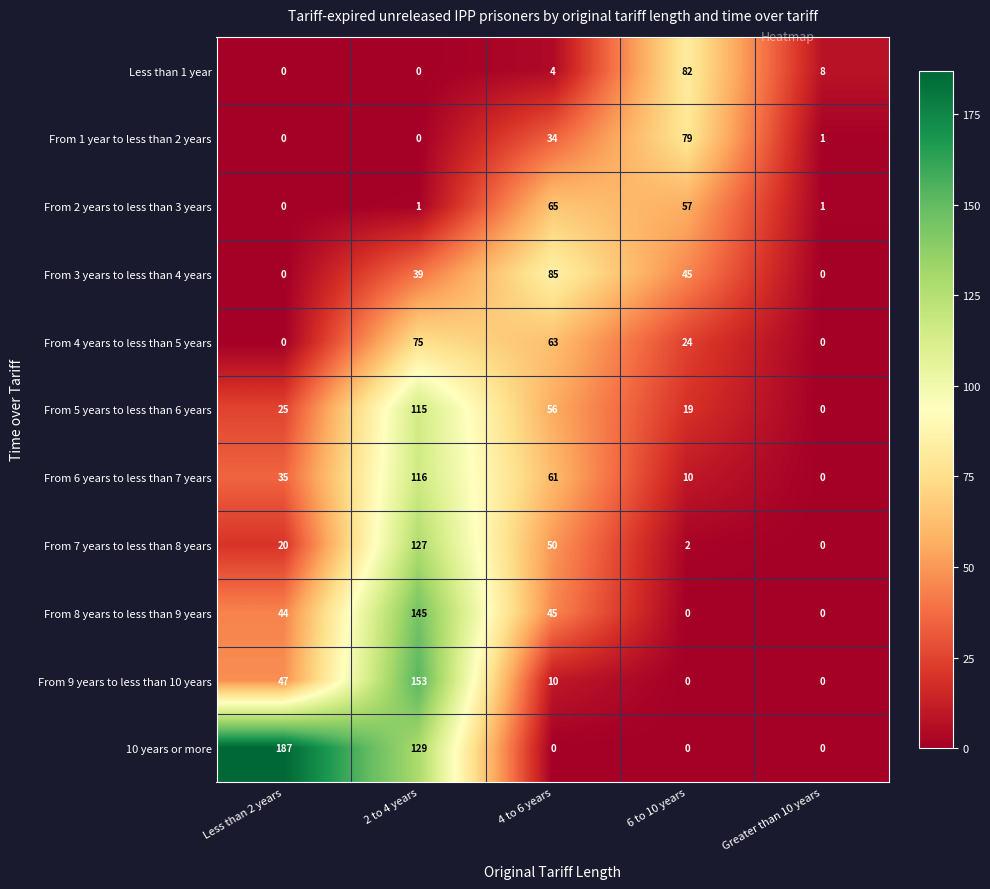

Is it true that From 6 years to less than 7 years equals 54 at Less than 2 years?

False